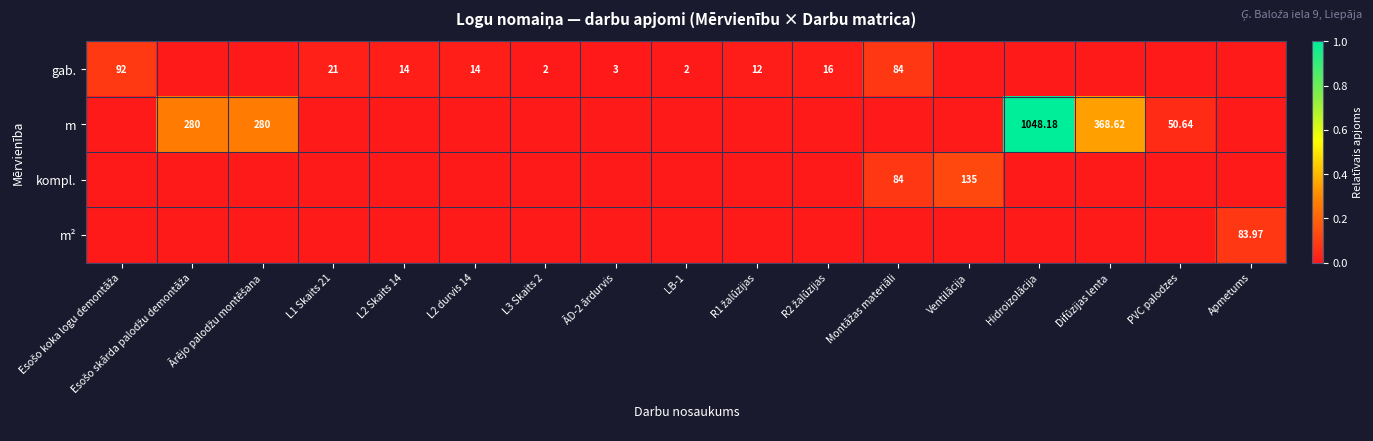

At Esošo skārda palodžu demontāža, list the series in order from smallest to largest.

gab., kompl., m², m